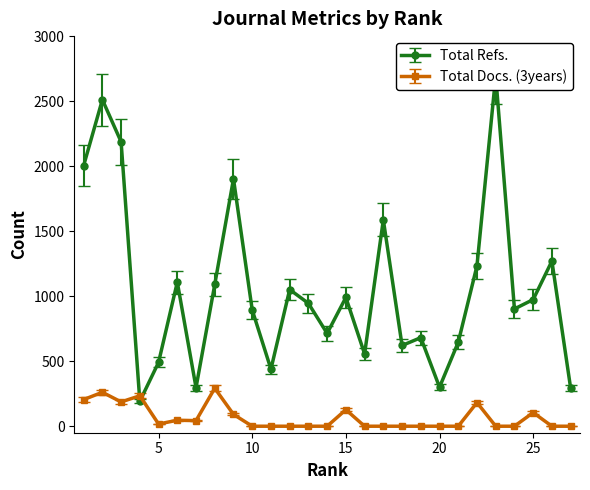

At which label does Total Docs. (3years) reach its peak?

8